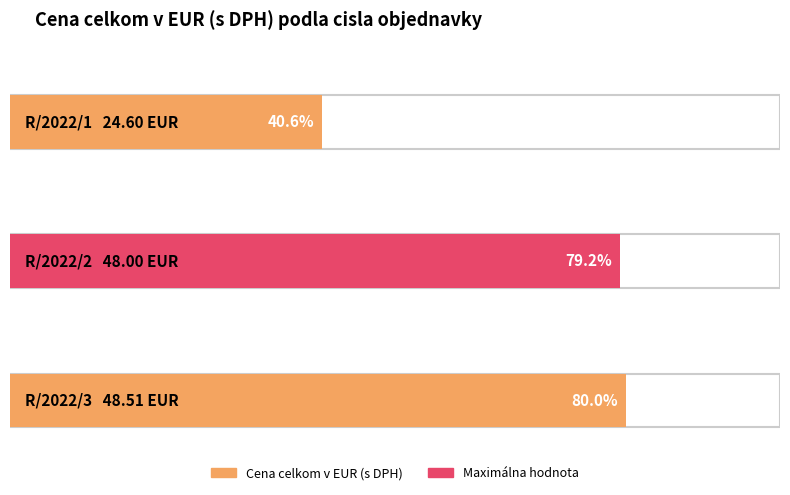

List the labels in order of value, smallest first.

R/2022/1, R/2022/2, R/2022/3